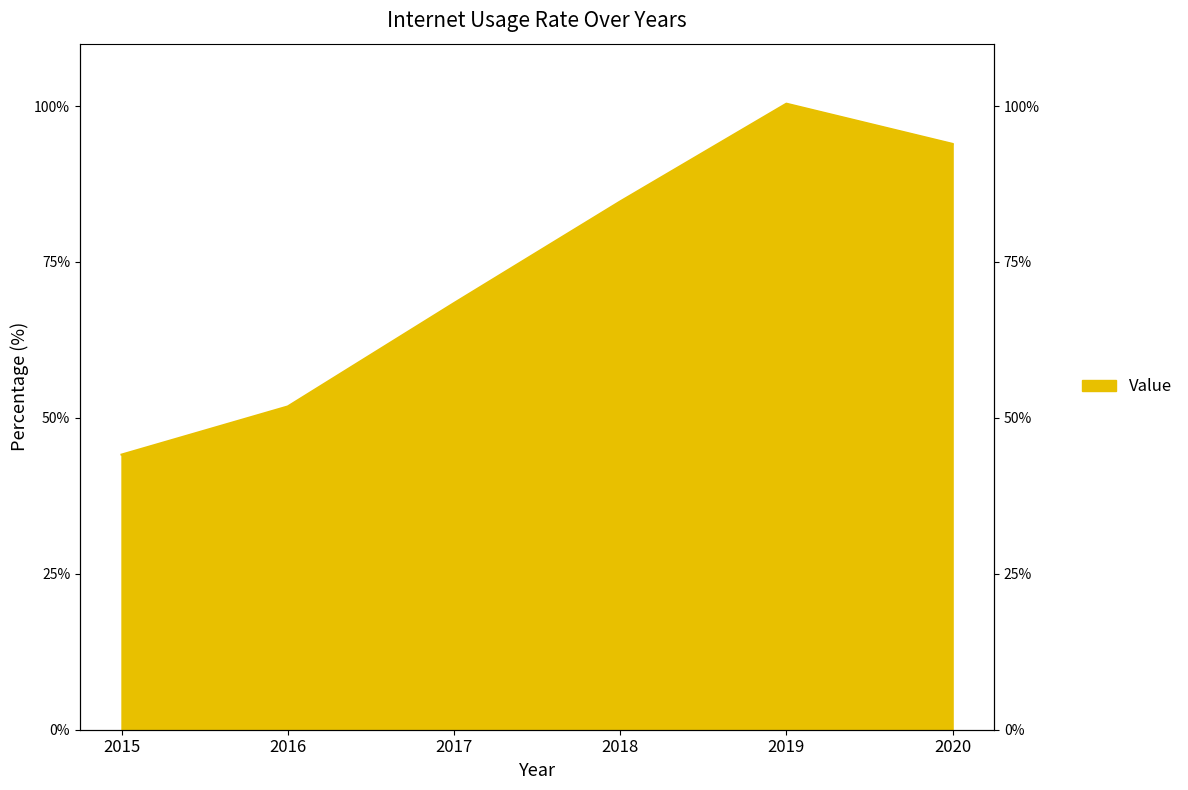

How many lines are shown in the chart?

1